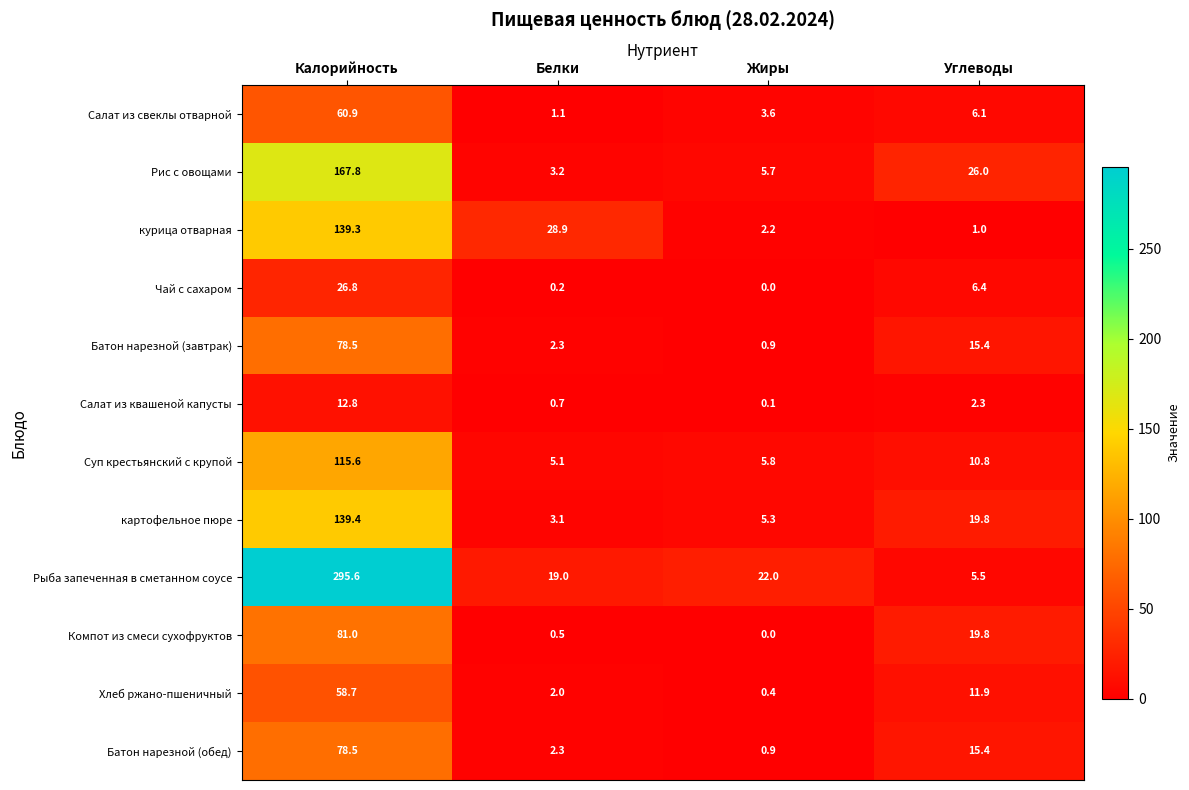

What is the average value of the Рыба запеченная в сметанном соусе series?

85.5